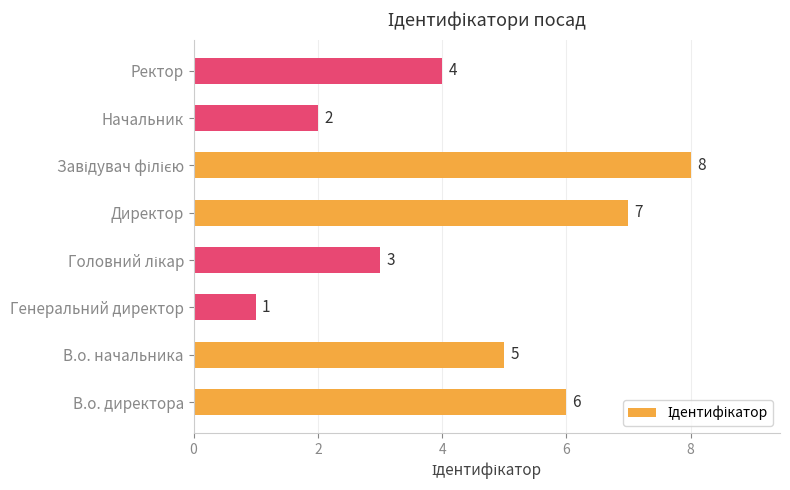

Reading top to bottom, extract all data points from this chart.

4	2	8	7	3	1	5	6